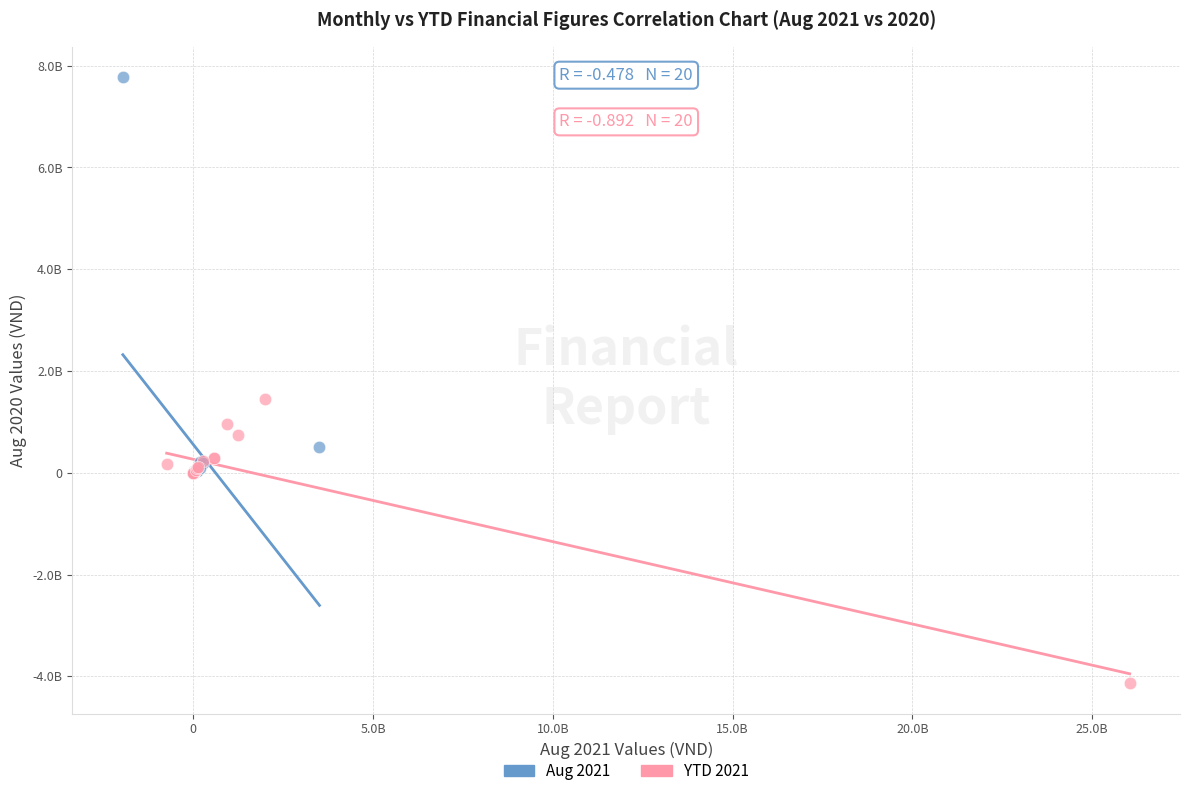

Which series reaches the minimum Y coordinate?

YTD 2021